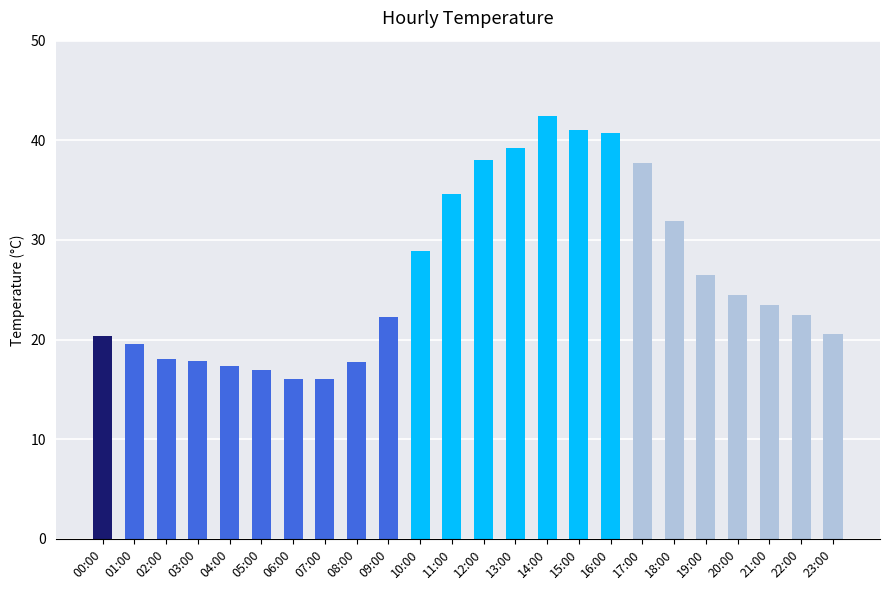

Which has a higher value, 15:00 or 19:00?

15:00